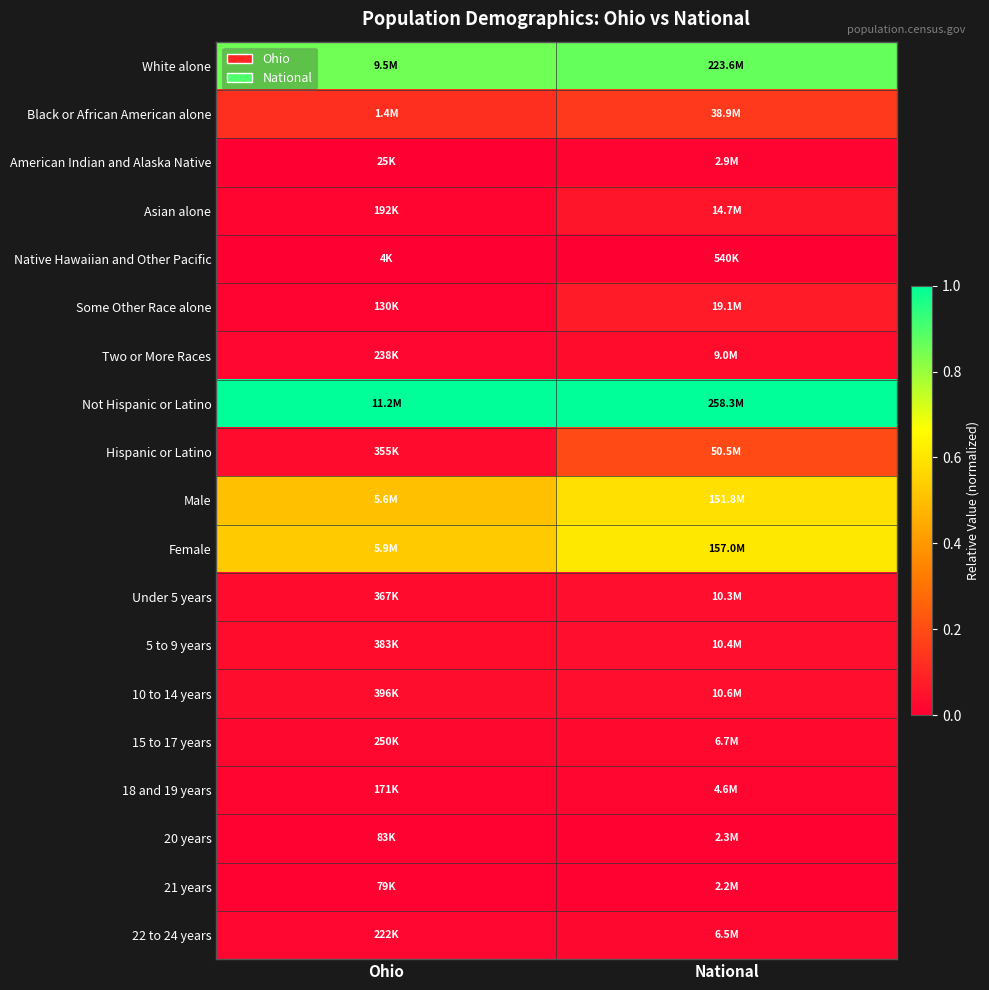

Which has a higher value, Ohio or National?

National